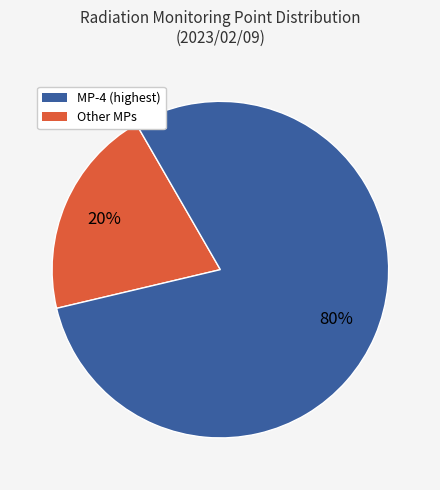

Is there a majority slice in this chart?

Yes